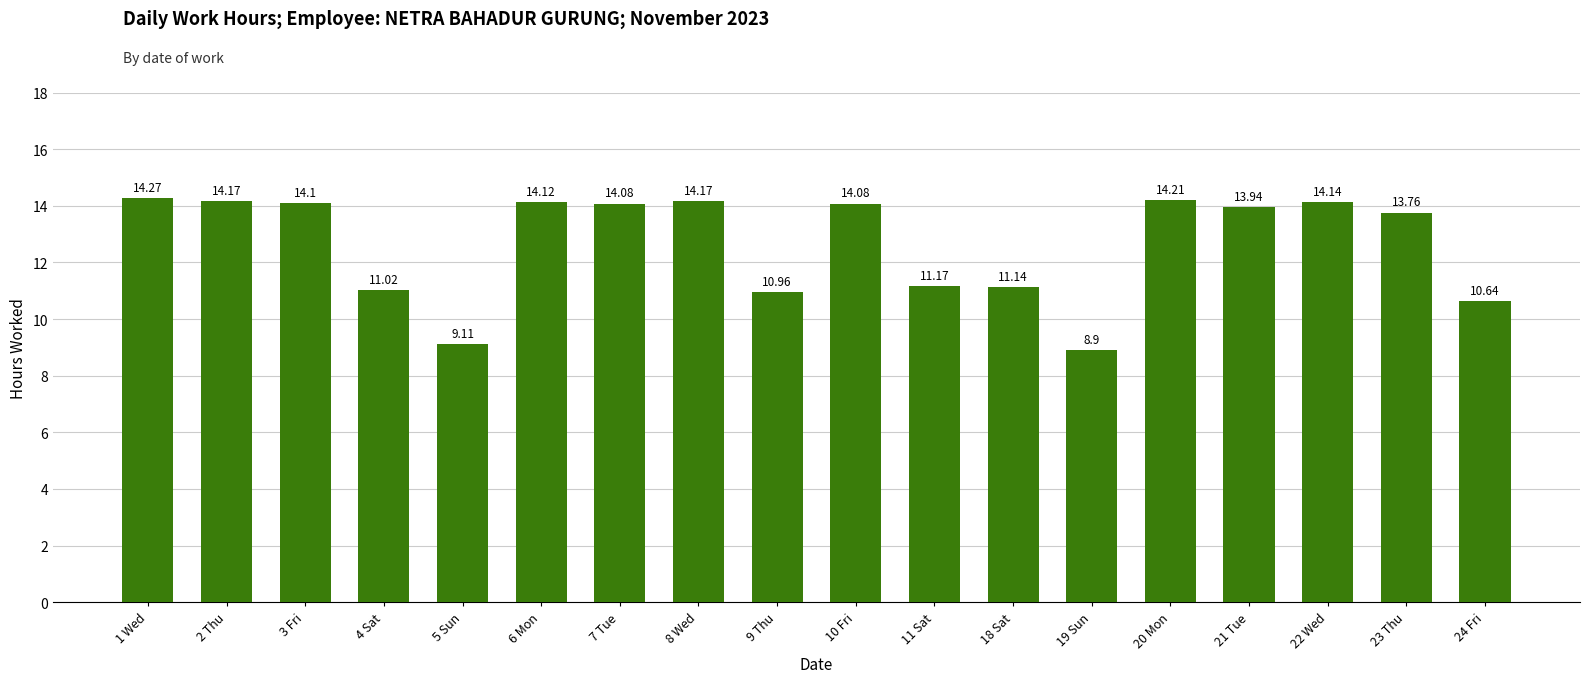

Reading right to left, extract all data points from this chart.

10.6	13.8	14.1	13.9	14.2	8.9	11.1	11.2	14.1	11.0	14.2	14.1	14.1	9.1	11.0	14.1	14.2	14.3